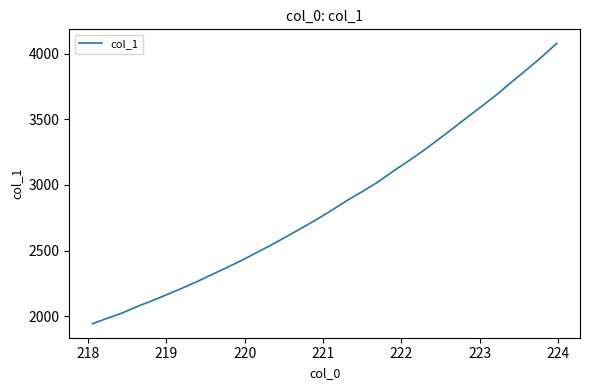

What is the smallest value displayed?

1943.7